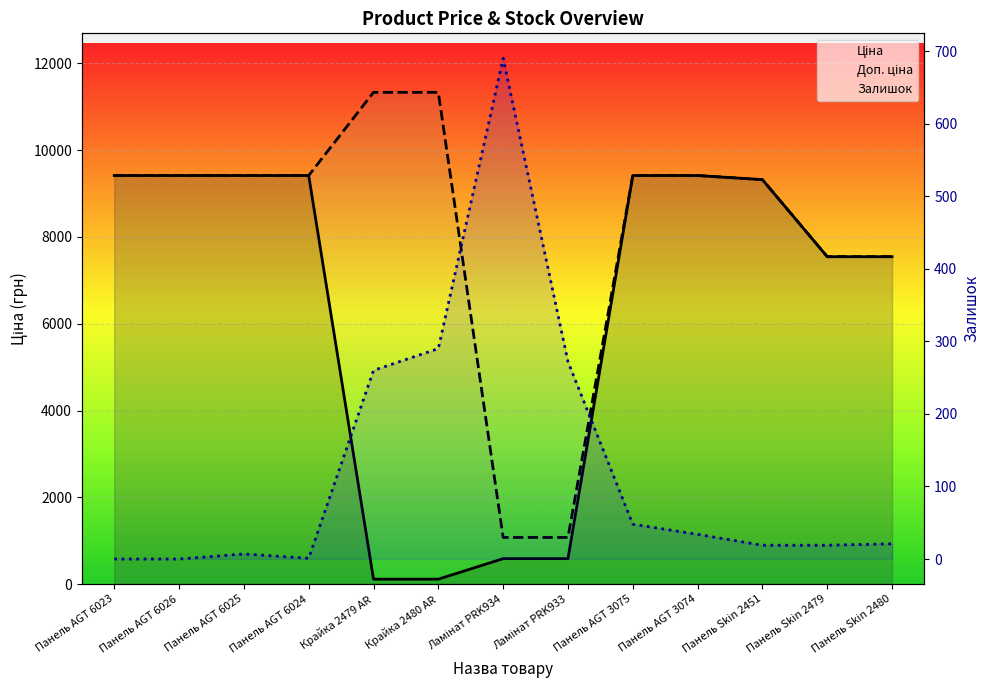

List the labels in order of Залишок value, smallest first.

Панель AGT 6023, Панель AGT 6026, Панель AGT 6024, Панель AGT 6025, Панель Skin 2451, Панель Skin 2479, Панель Skin 2480, Панель AGT 3074, Панель AGT 3075, Крайка 2479 AR, Ламінат PRK933, Крайка 2480 AR, Ламінат PRK934